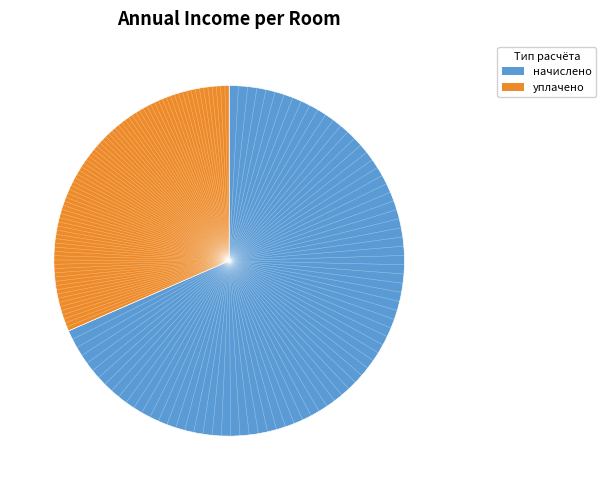

Is there a majority slice in this chart?

Yes